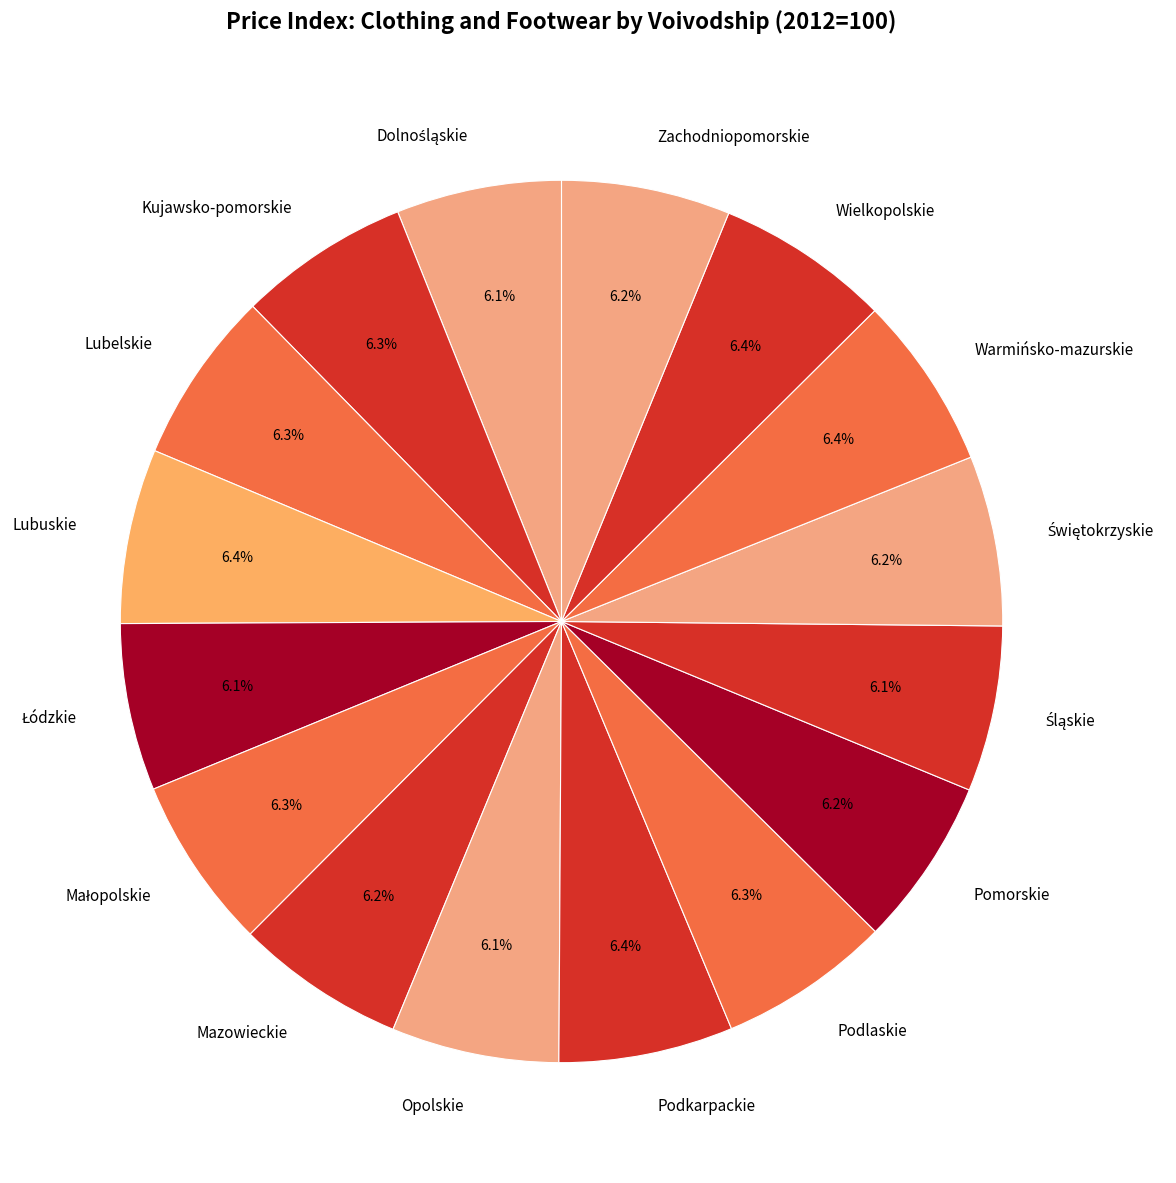

How many slices are in this pie chart?

16